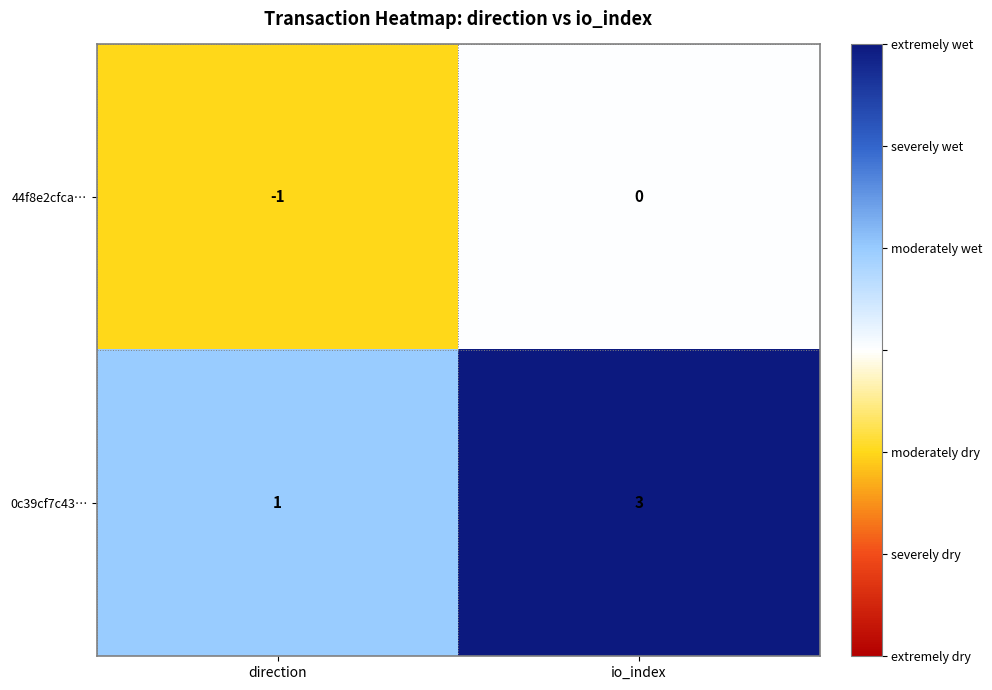

What is the sum of all 0c39cf7c43… values?

4